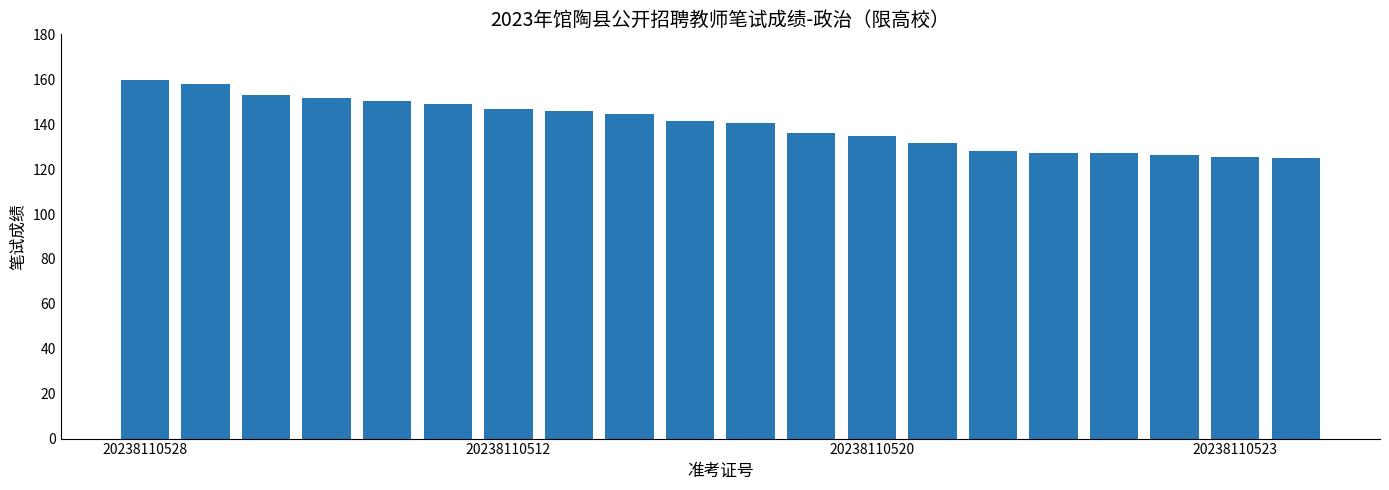

What is the difference between the second highest and minimum values?

33.2